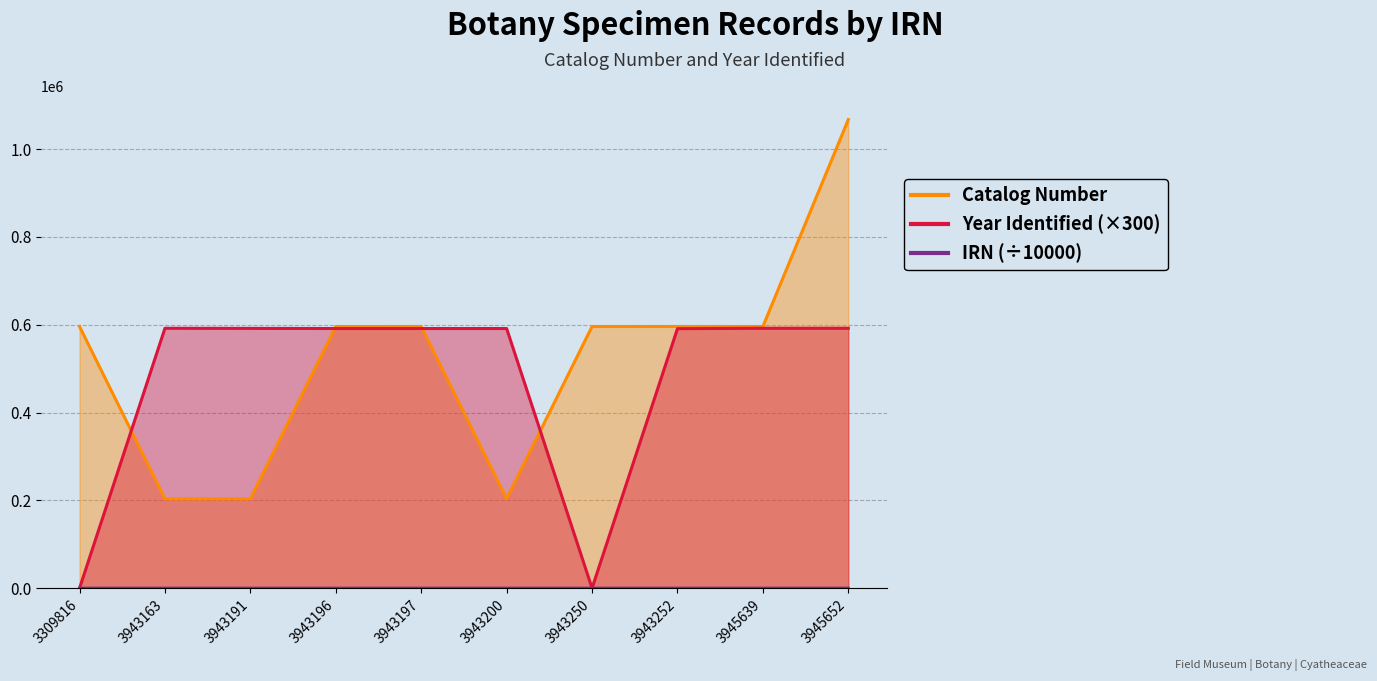

At how many categories does at least one series exceed 702460?

1